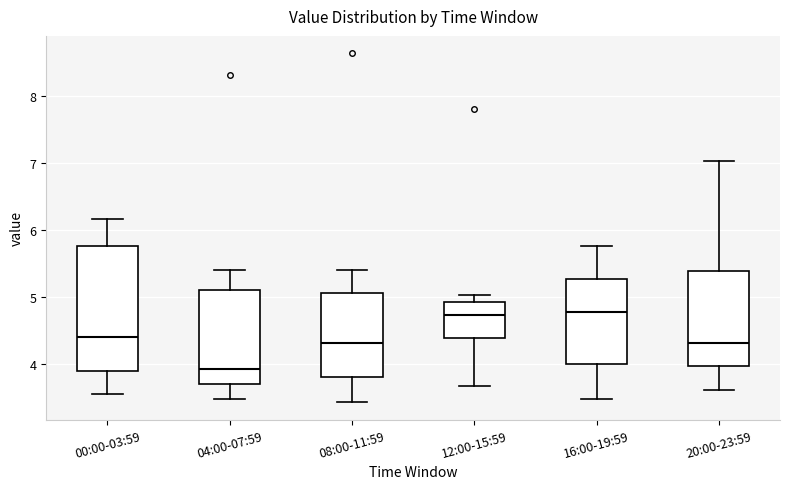

Reading left to right, read every box against the y-axis: the position of its median line, the range the box covers, and the ends of its whiskers. The values are not printed on the chart, so give them approximately, as read against the axis.

00:00-03:59: median 4.4, box 3.9 to 5.8, whiskers 3.6 to 6.2
04:00-07:59: median 3.9, box 3.7 to 5.1, whiskers 3.5 to 5.4
08:00-11:59: median 4.3, box 3.8 to 5.1, whiskers 3.4 to 5.4
12:00-15:59: median 4.7, box 4.4 to 4.9, whiskers 3.7 to 5.0
16:00-19:59: median 4.8, box 4.0 to 5.3, whiskers 3.5 to 5.8
20:00-23:59: median 4.3, box 4.0 to 5.4, whiskers 3.6 to 7.0